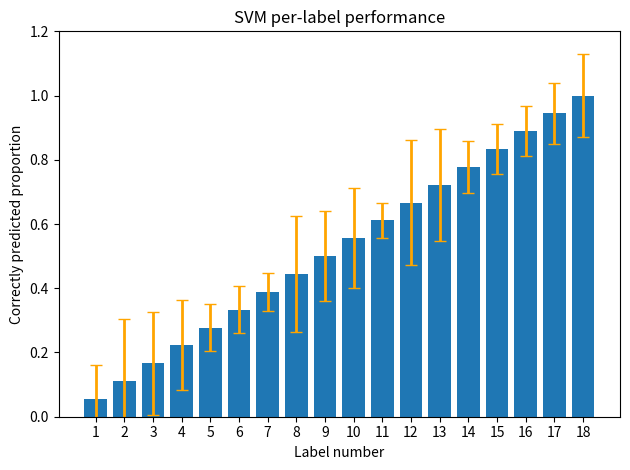

List the labels in order of value, largest first.

18, 17, 16, 15, 14, 13, 12, 11, 10, 9, 8, 7, 6, 5, 4, 3, 2, 1